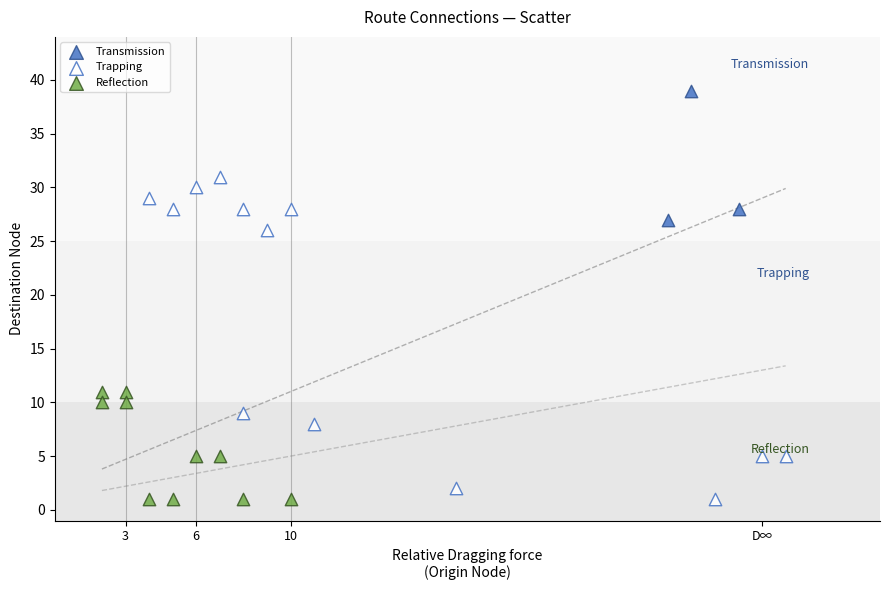

Which series has the widest spread of Y values?

Trapping